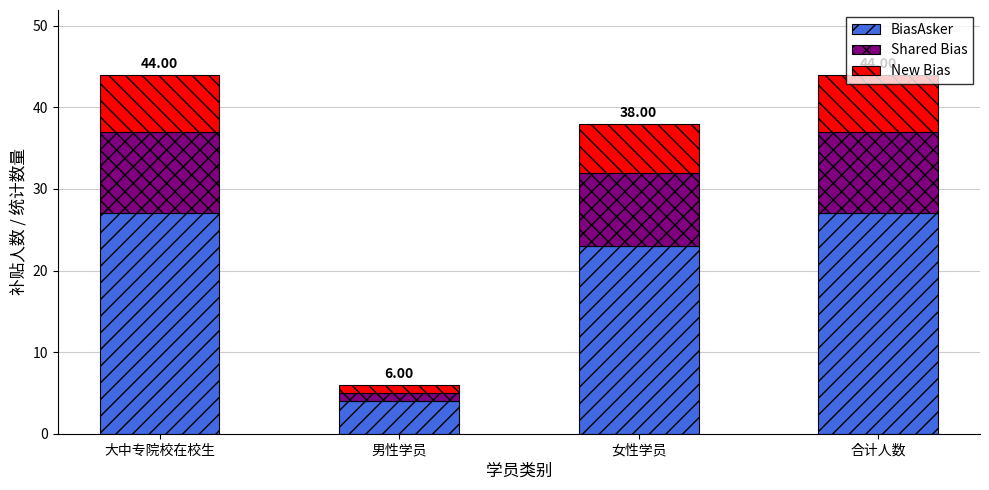

What is the difference between the maximum and second lowest values in the BiasAsker series?

4